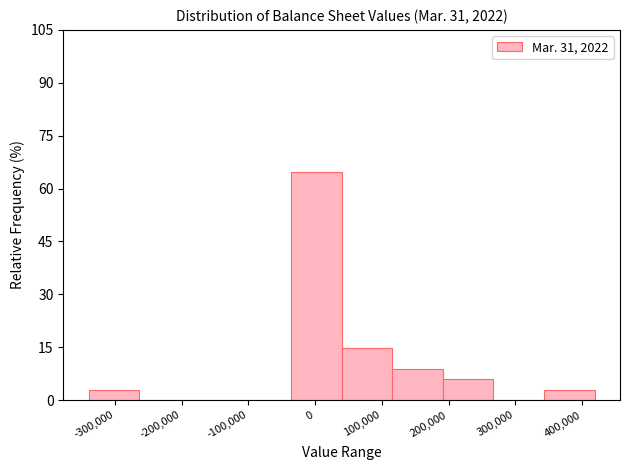

Reading left to right, list every bar in this chart as the range it spans on the x-axis followed by its height. Neither the bar edges nor the heights are printed on the chart, so give them approximately, as read against the axes.

-340000 to -260000: 2
-260000 to -190000: 0
-190000 to -110000: 0
-110000 to -40000: 0
-40000 to 40000: 64
40000 to 120000: 14
120000 to 190000: 8
190000 to 270000: 6
270000 to 340000: 0
340000 to 420000: 2